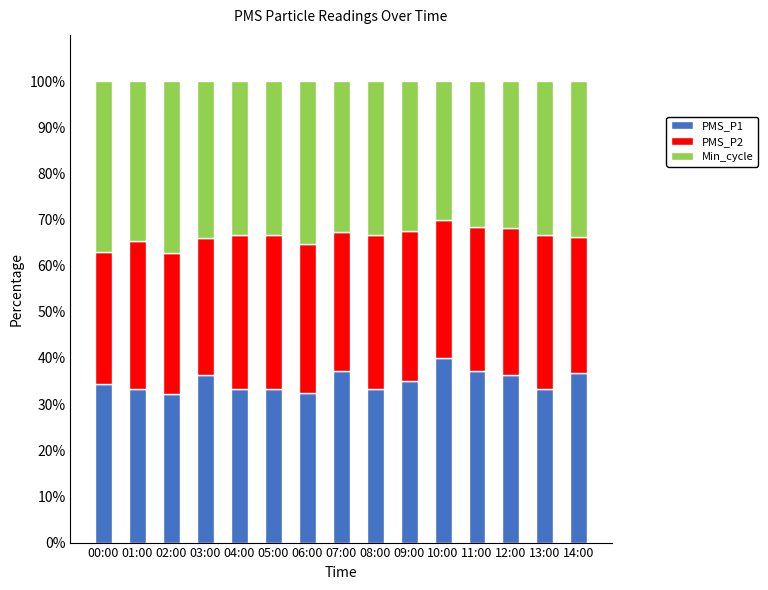

The PMS_P1 series shows 15.5 at 09:00. True or false?

False